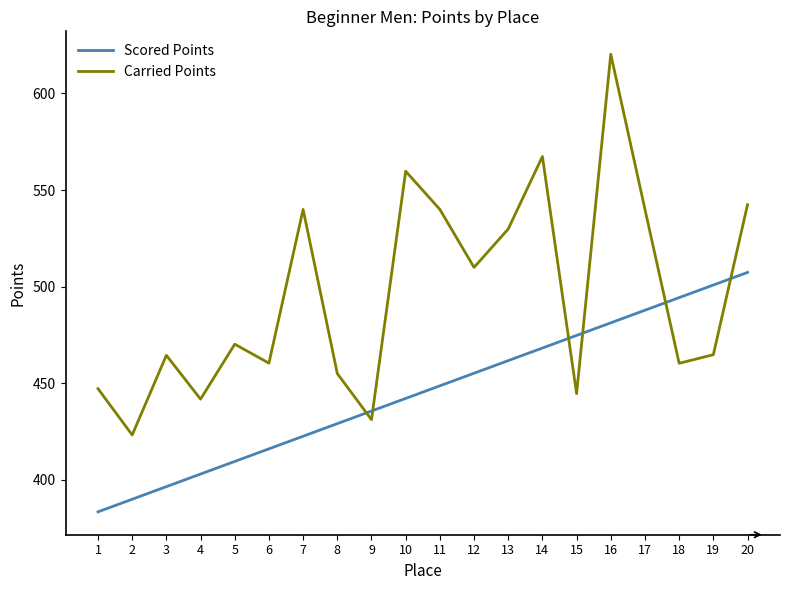

Count the number of data series in this chart.

2